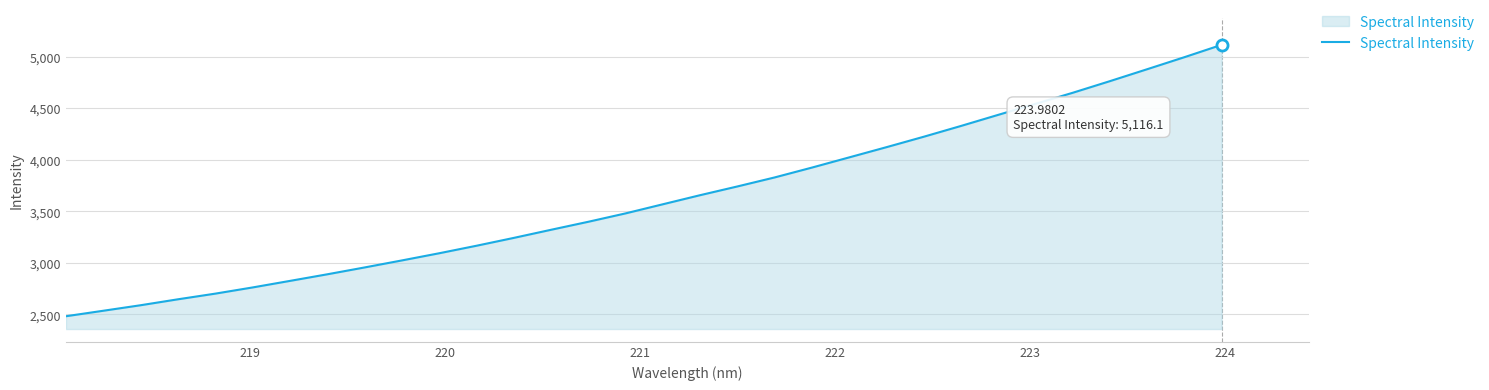

What is the sum of all values?

115929.3